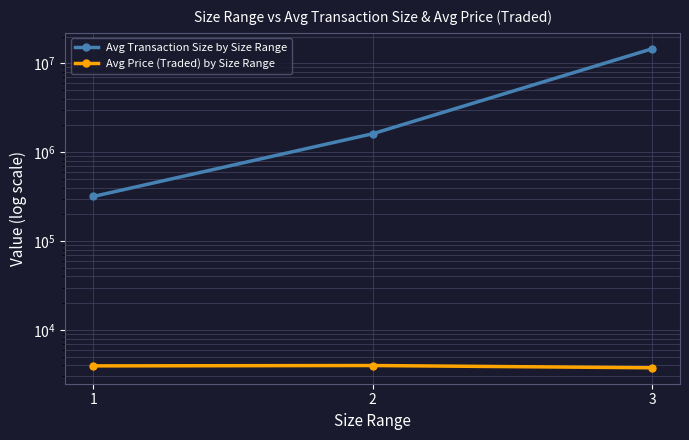

What is the total value across all series at 3?

14566198.9